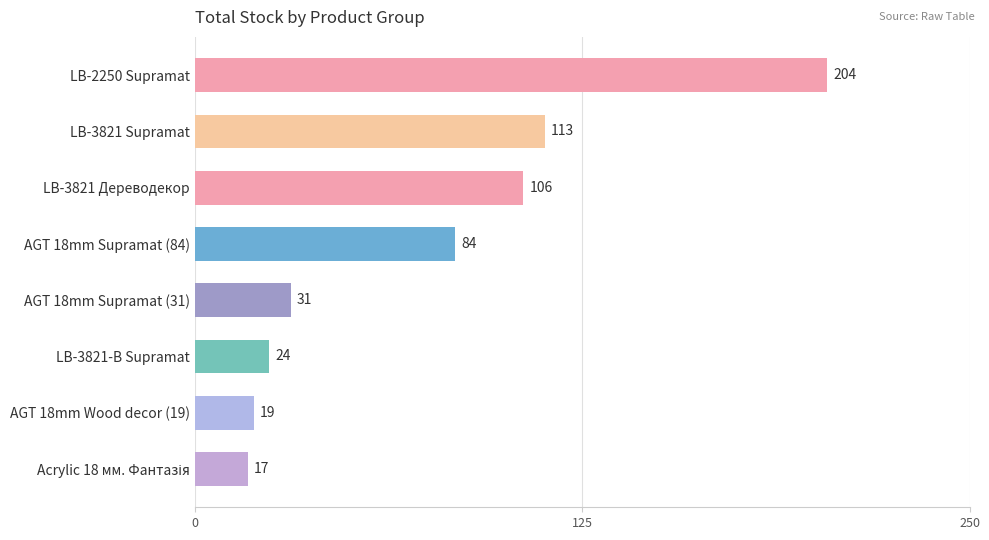

What is the label of the 1st bar from the top?

LB-2250 Supramat